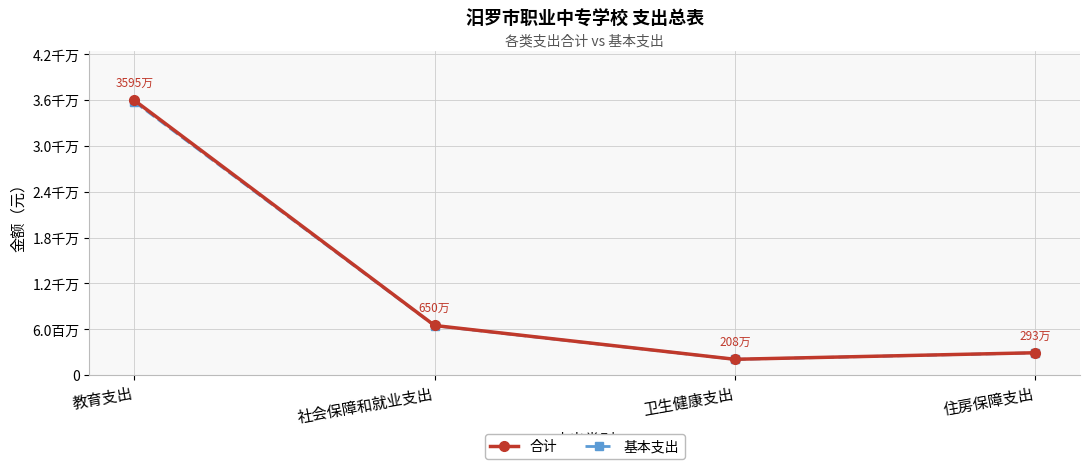

Where does the 基本支出 series first go above 6464561?

教育支出